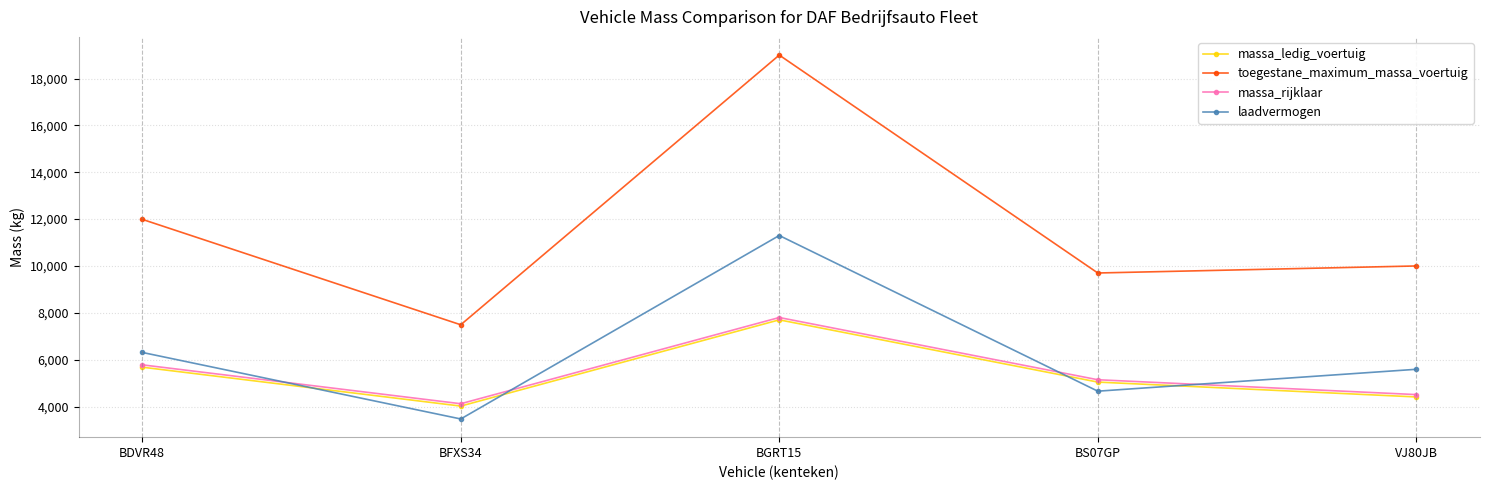

What is the label of the 5th point from the right?

BDVR48